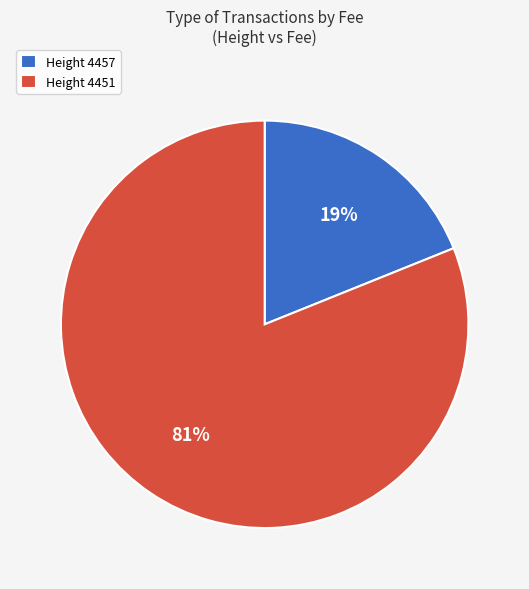

What is the largest slice in the pie chart?

Height 4451